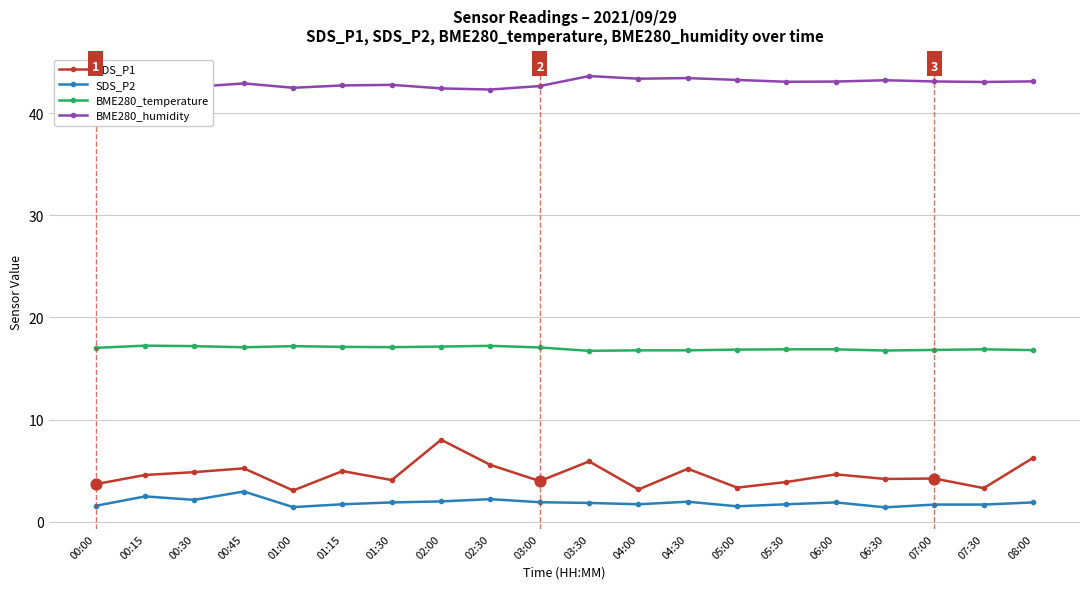

Which series has the largest range (max minus min)?

SDS_P1